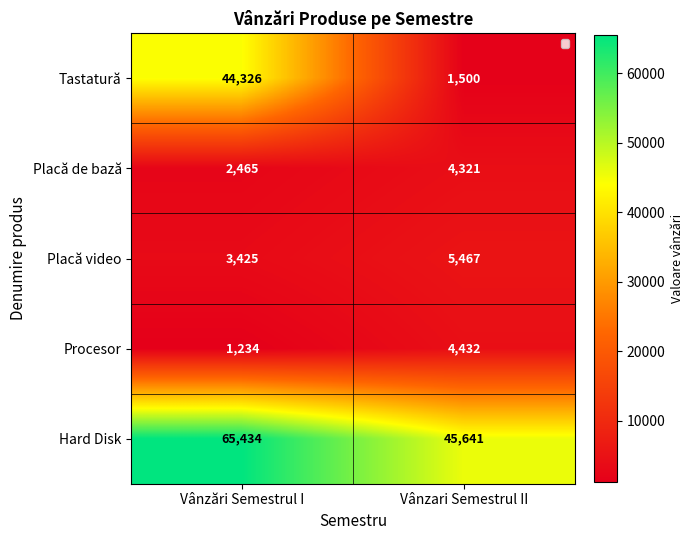

Reading left to right, list all the values displayed in this chart.

Tastatură: Vânzări Semestrul I=44326	Vânzari Semestrul II=1500
Placă de bază: Vânzări Semestrul I=2465	Vânzari Semestrul II=4321
Placă video: Vânzări Semestrul I=3425	Vânzari Semestrul II=5467
Procesor: Vânzări Semestrul I=1234	Vânzari Semestrul II=4432
Hard Disk: Vânzări Semestrul I=65434	Vânzari Semestrul II=45641